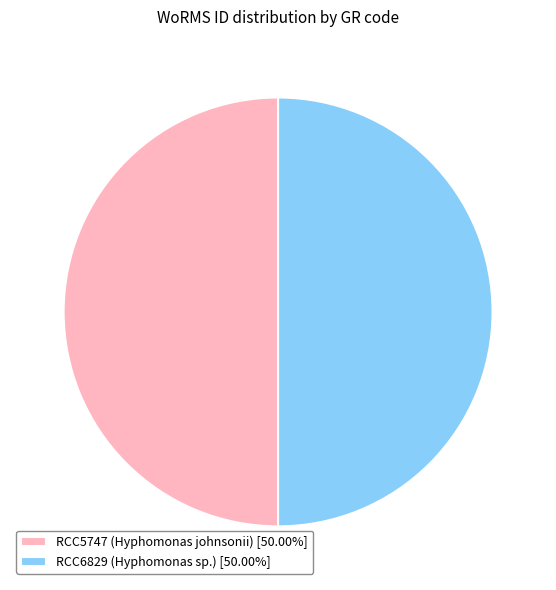

Do RCC5747 (Hyphomonas johnsonii) [50.00%] and RCC6829 (Hyphomonas sp.) [50.00%] together represent more than half of the pie?

Yes